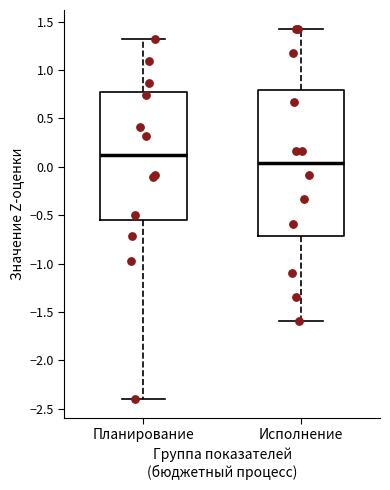

Where is the lower edge of the box for Планирование on the y-axis? The values are not printed on the chart, so give them approximately, as read against the axis.

-0.55